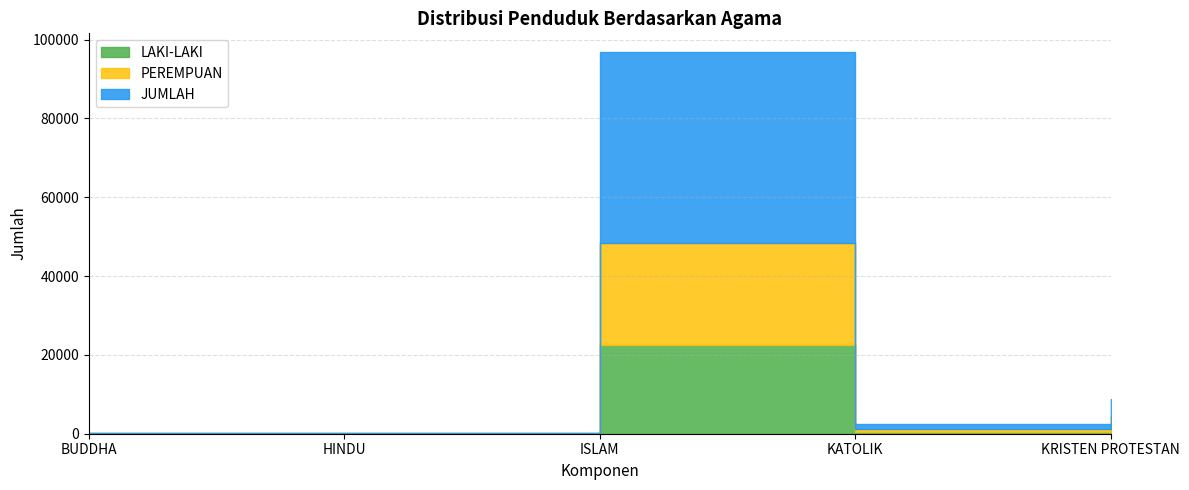

What value does the PEREMPUAN series have at ISLAM?

25756